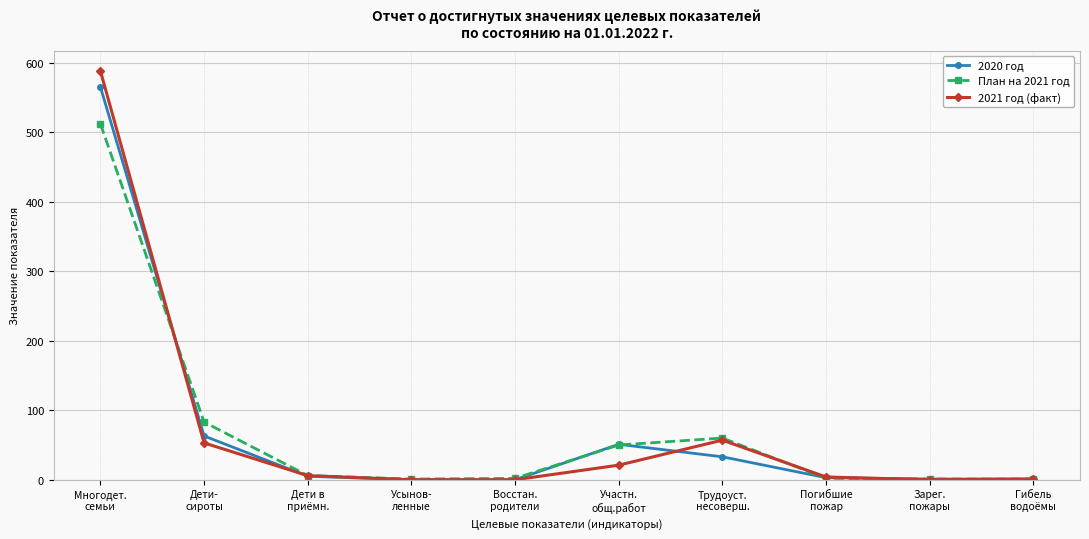

Count the number of data series in this chart.

3